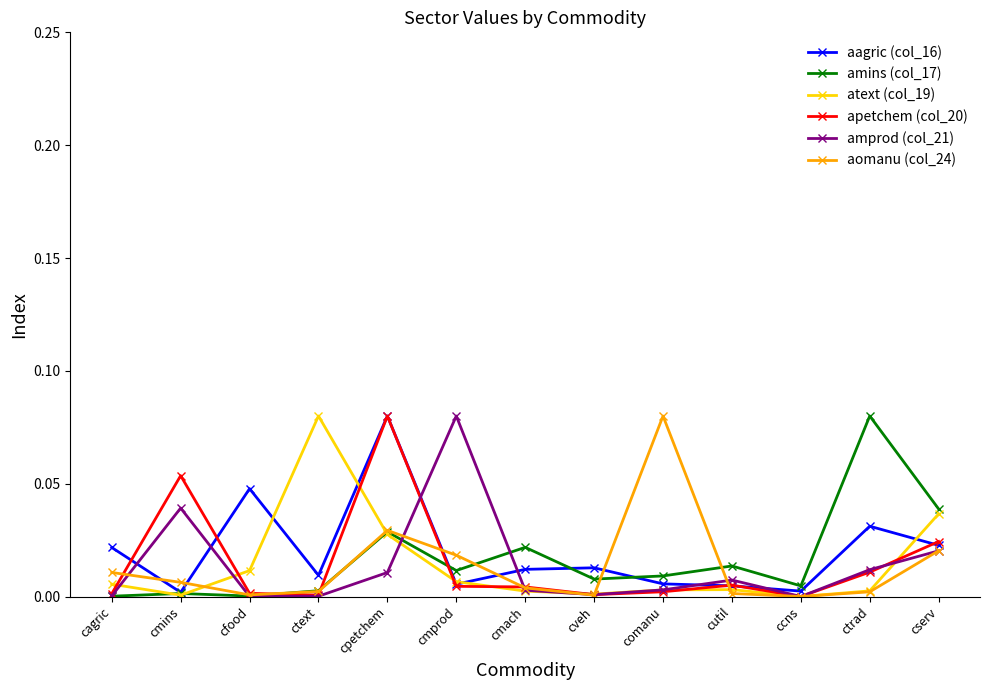

What are all the series names shown in the legend?

aagric (col_16), amins (col_17), atext (col_19), apetchem (col_20), amprod (col_21), aomanu (col_24)